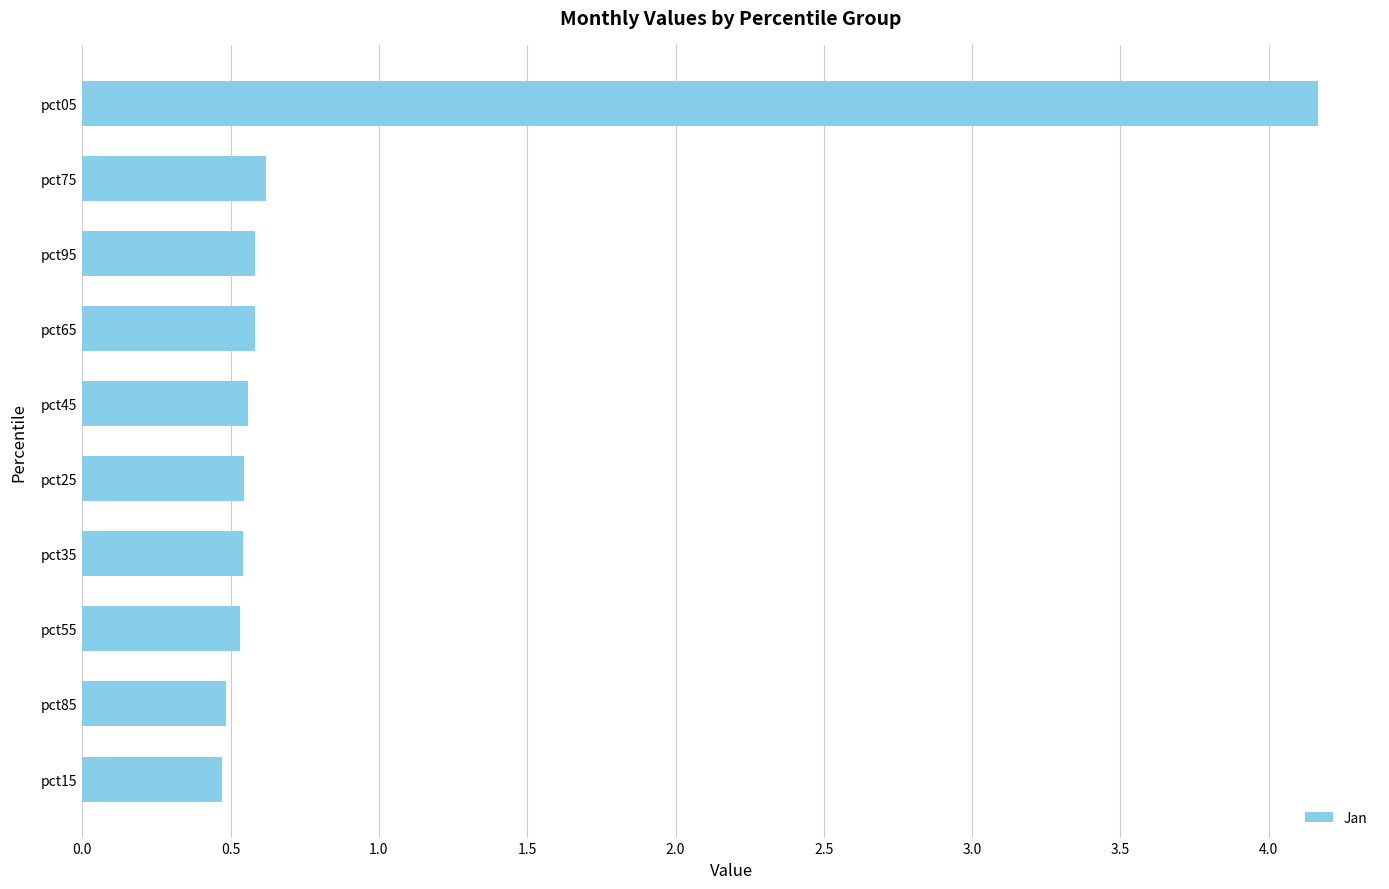

The chart shows a value of 0.5 at pct25. True or false?

True